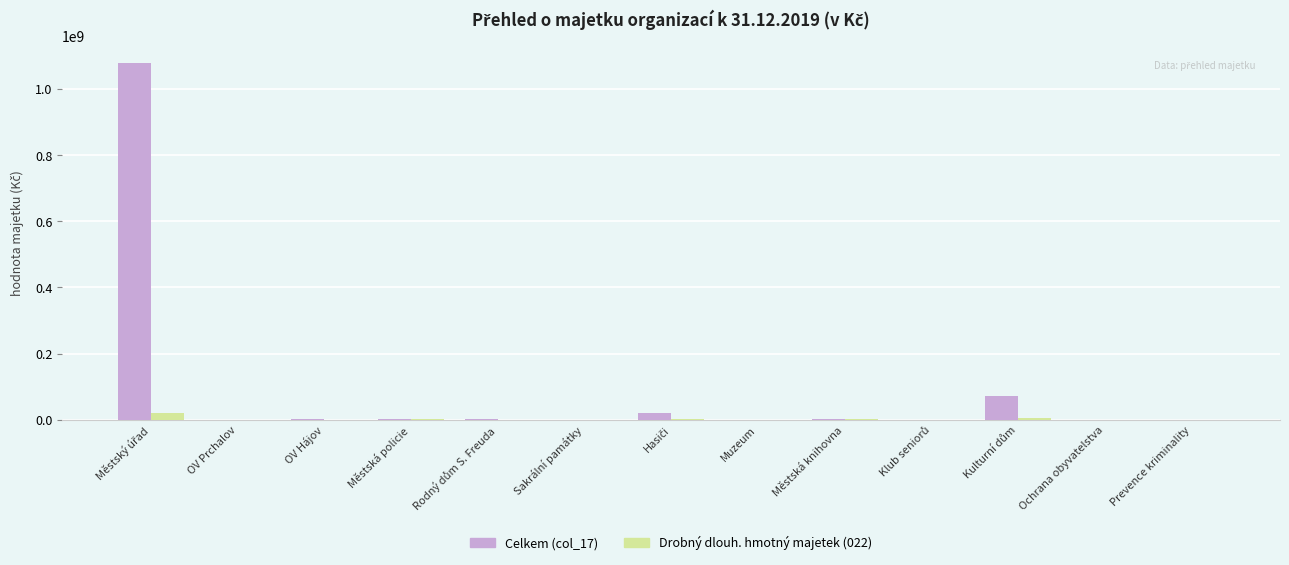

What is the maximum value for Celkem (col_17)?

1078030661.9